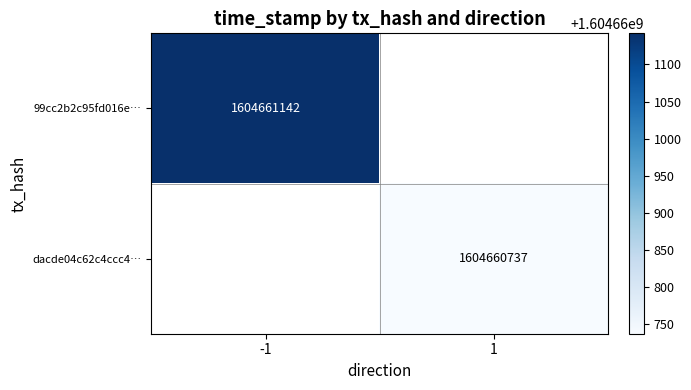

What is the sum of the 99cc2b2c95fd016e6e581062c3c4a67e1c27514 values at direction and time_stamp?

1604661141